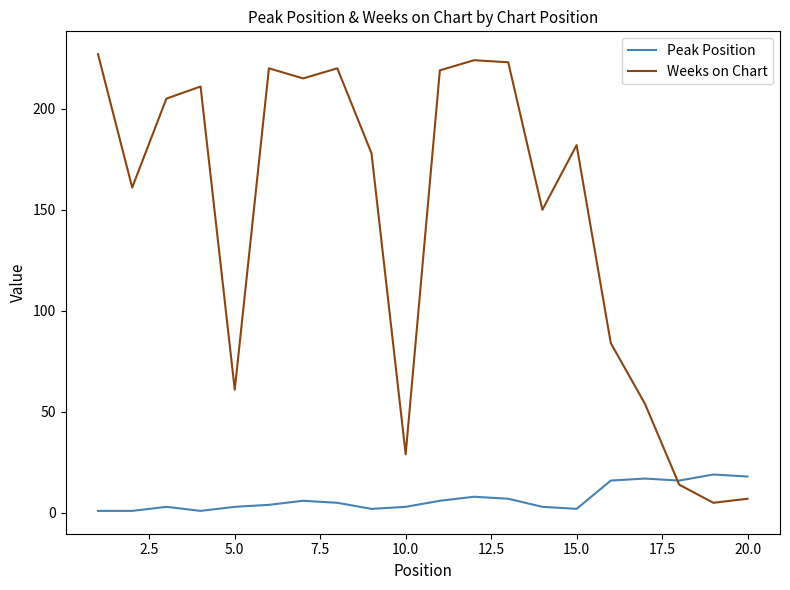

In Weeks on Chart, how many points are lower than both neighbors (excluding endpoints)?

6